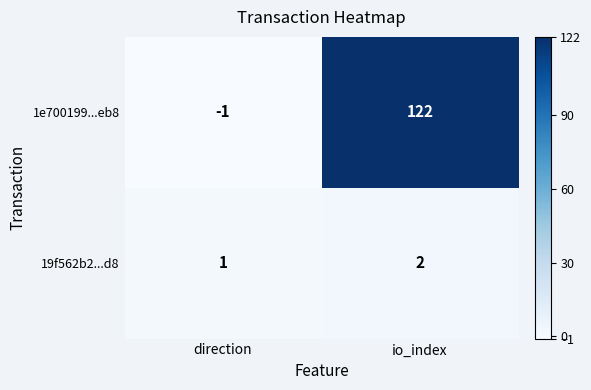

Reading left to right, list all the values displayed in this chart.

1e700199...eb8: -1	122
19f562b2...d8: 1	2